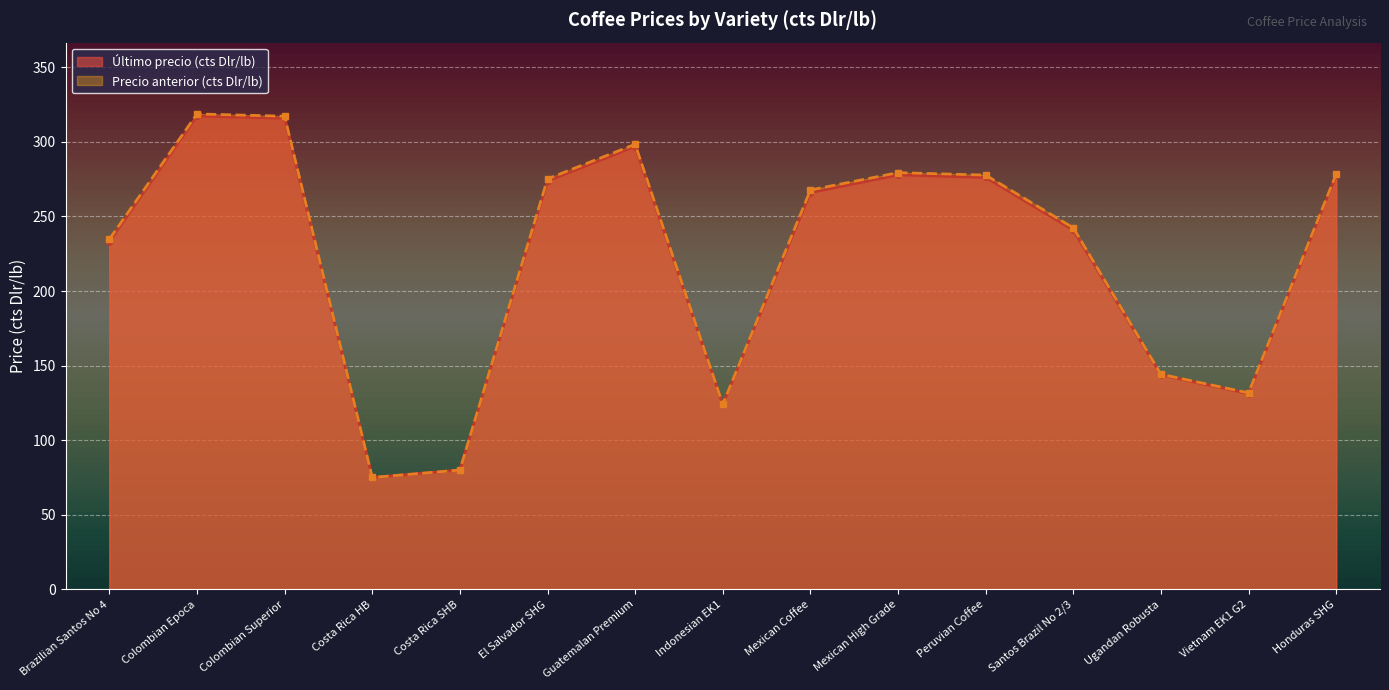

Is it true that Último precio (cts Dlr/lb) equals 22.5 at Costa Rica SHB?

False